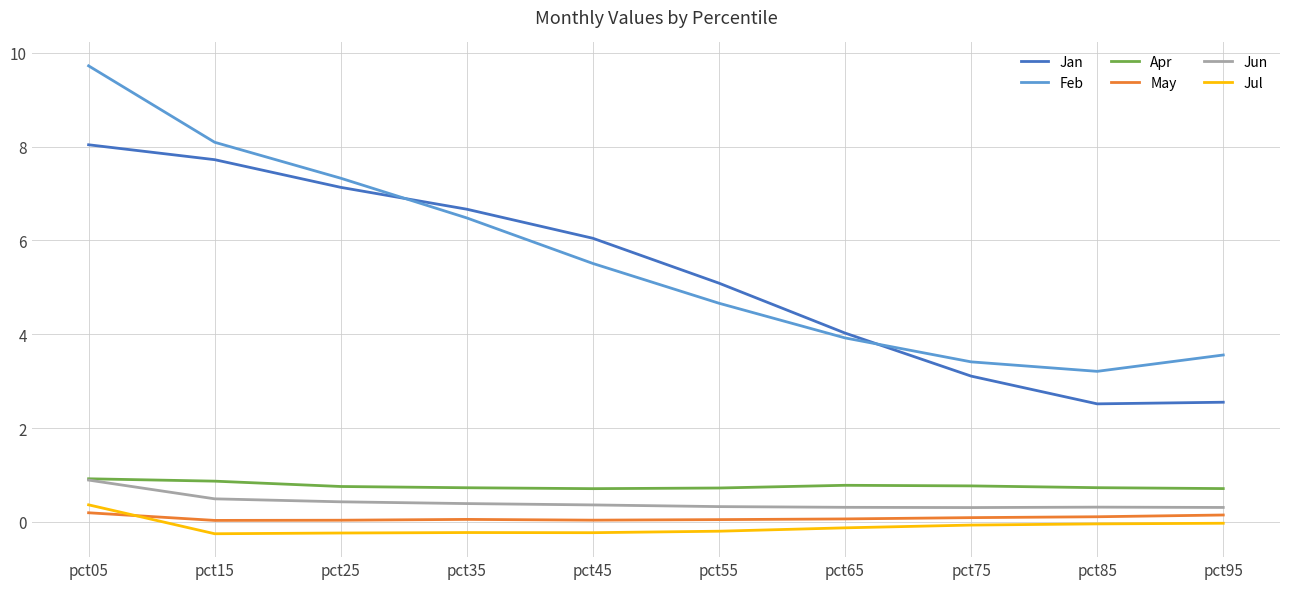

What is the smallest value displayed?

-0.3